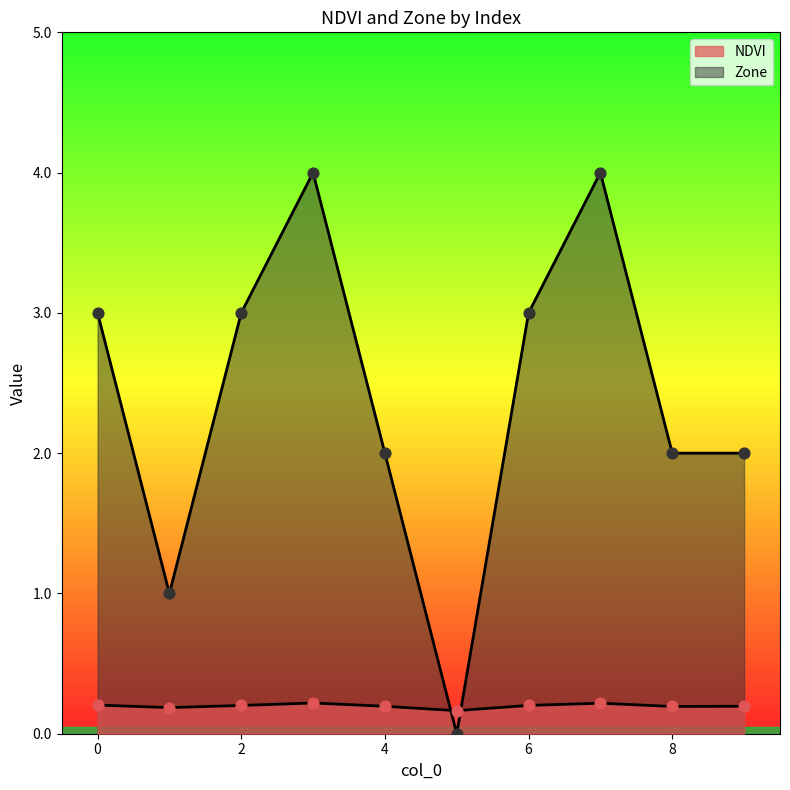

At how many categories does at least one series exceed 3?

2